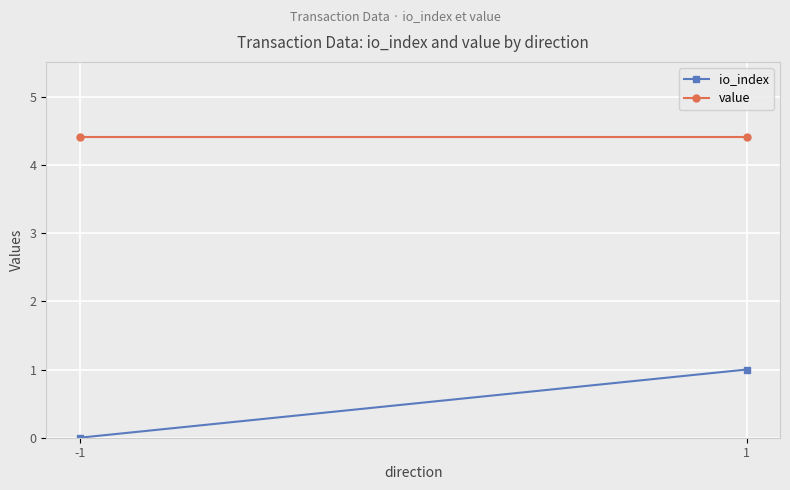

The value of io_index at 1 is 1.5. True or false?

False